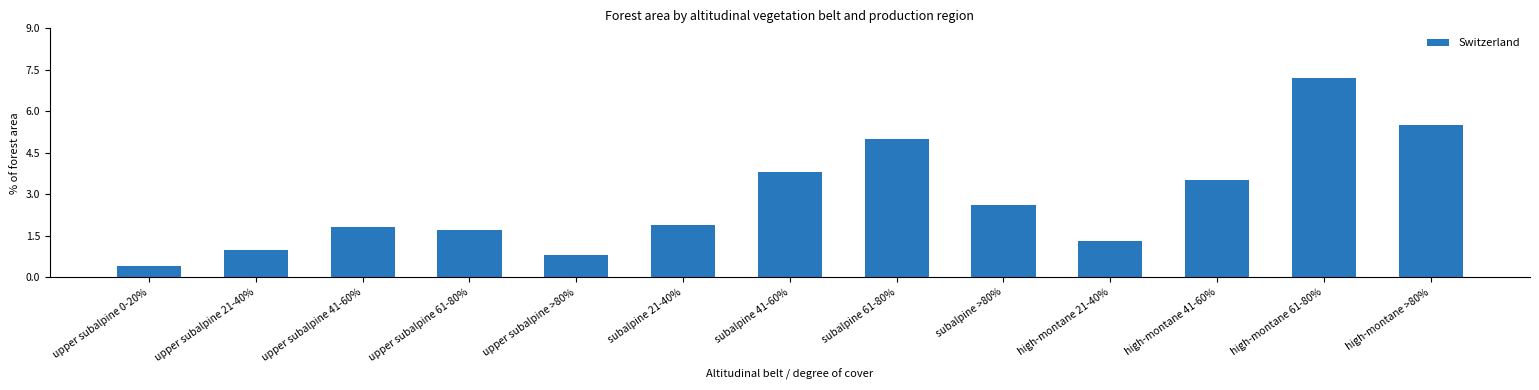

How many bars are there in total?

13